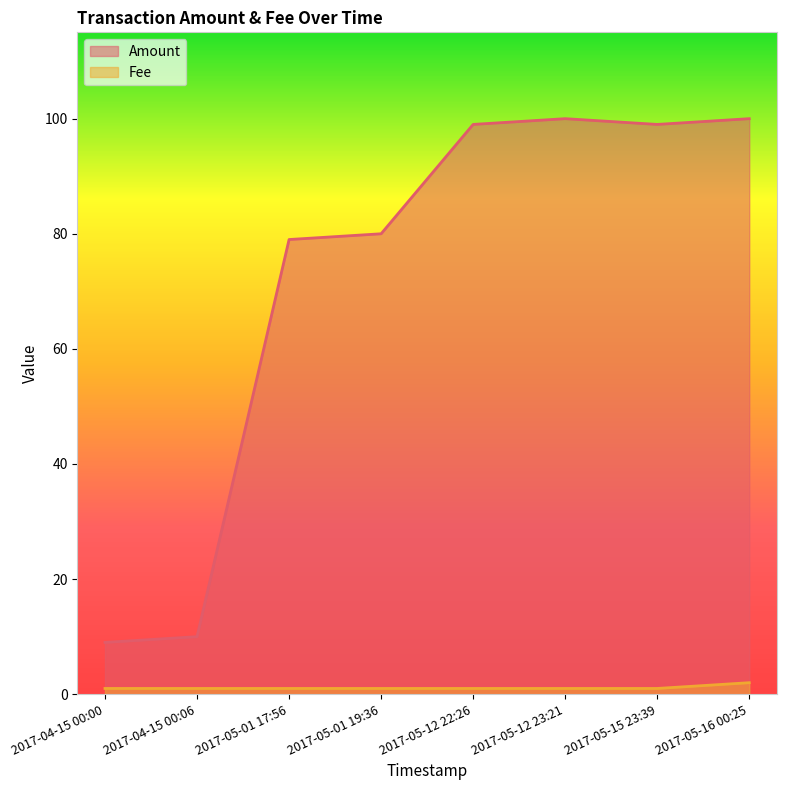

What is the difference between the maximum and minimum values in the Amount series?

91